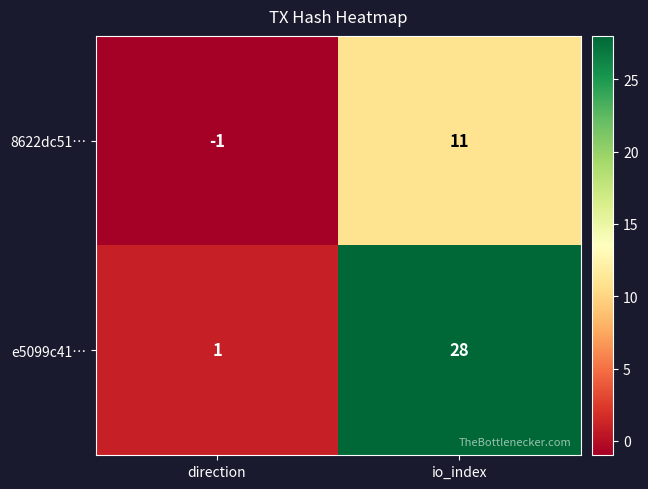

Count the number of data series in this chart.

2